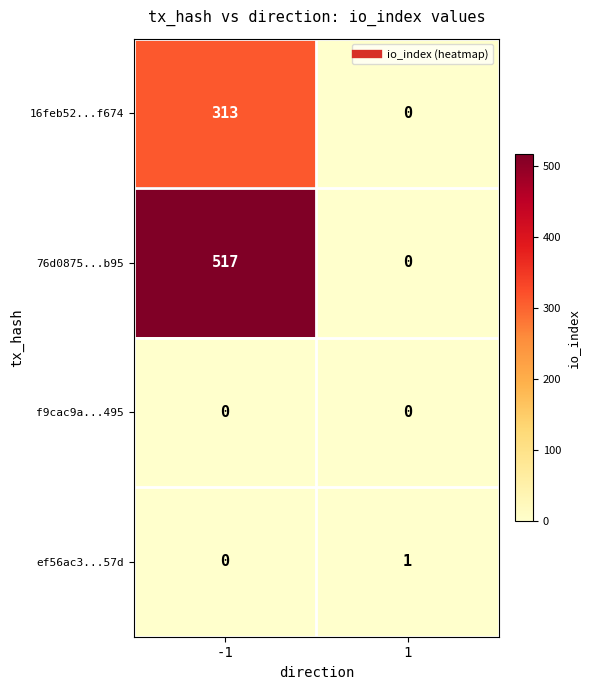

The value of 76d0875...b95 at 1 is 197. True or false?

False